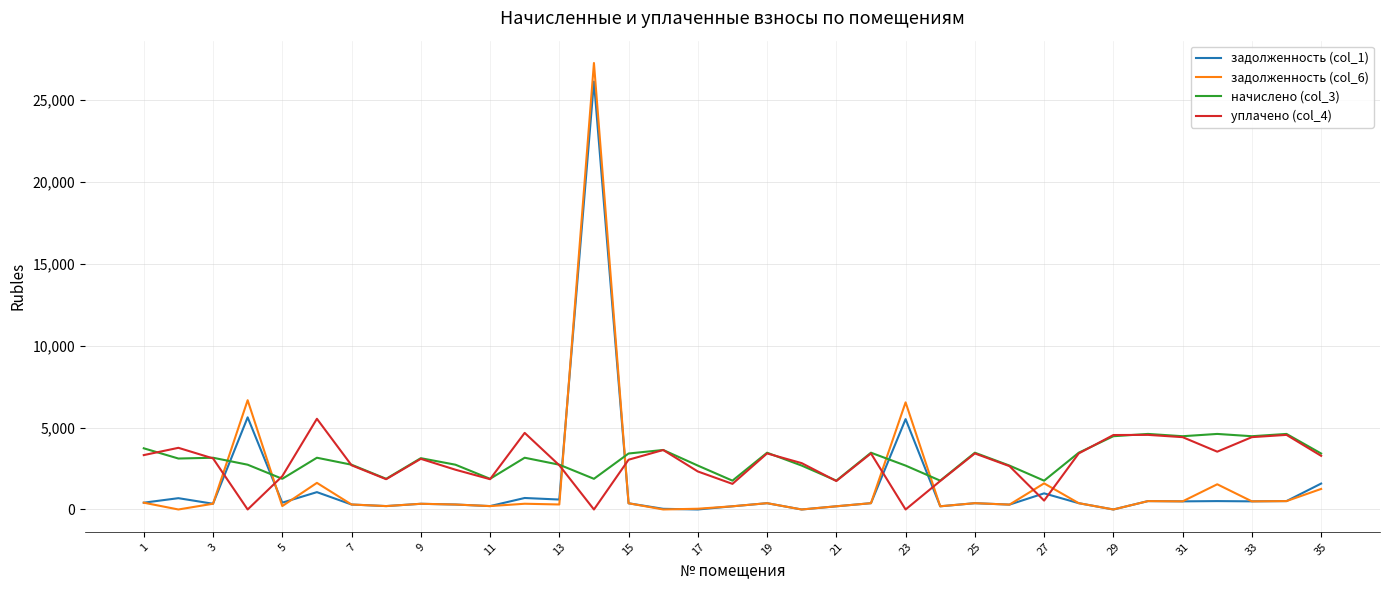

How many series are shown in this chart?

4